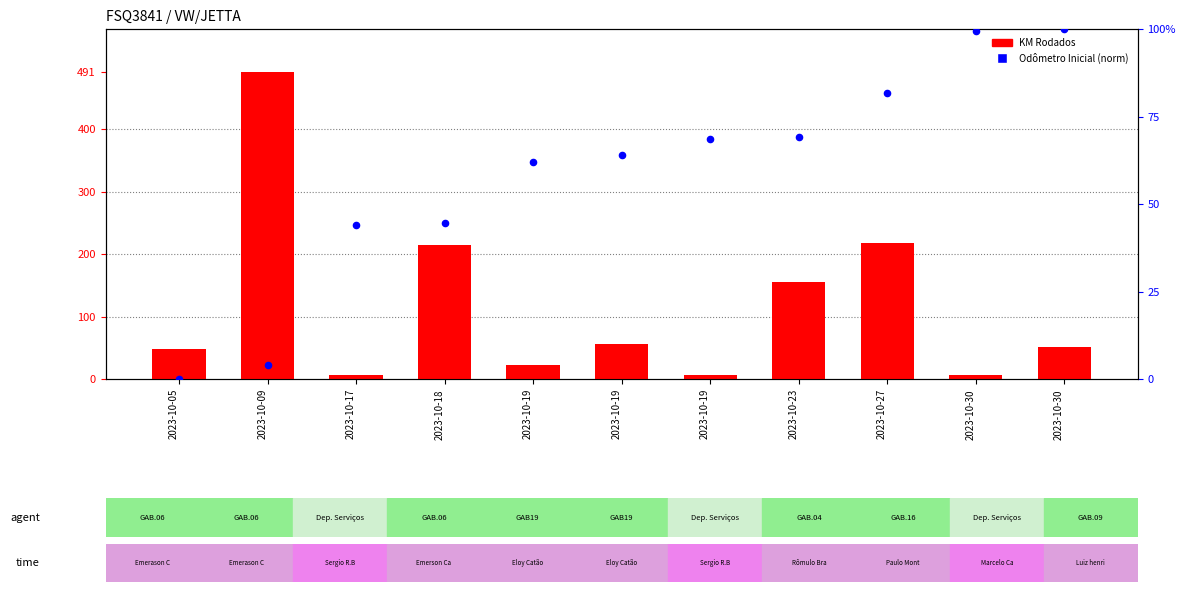

What is the total value across all series at 2023-10-19?

84.1